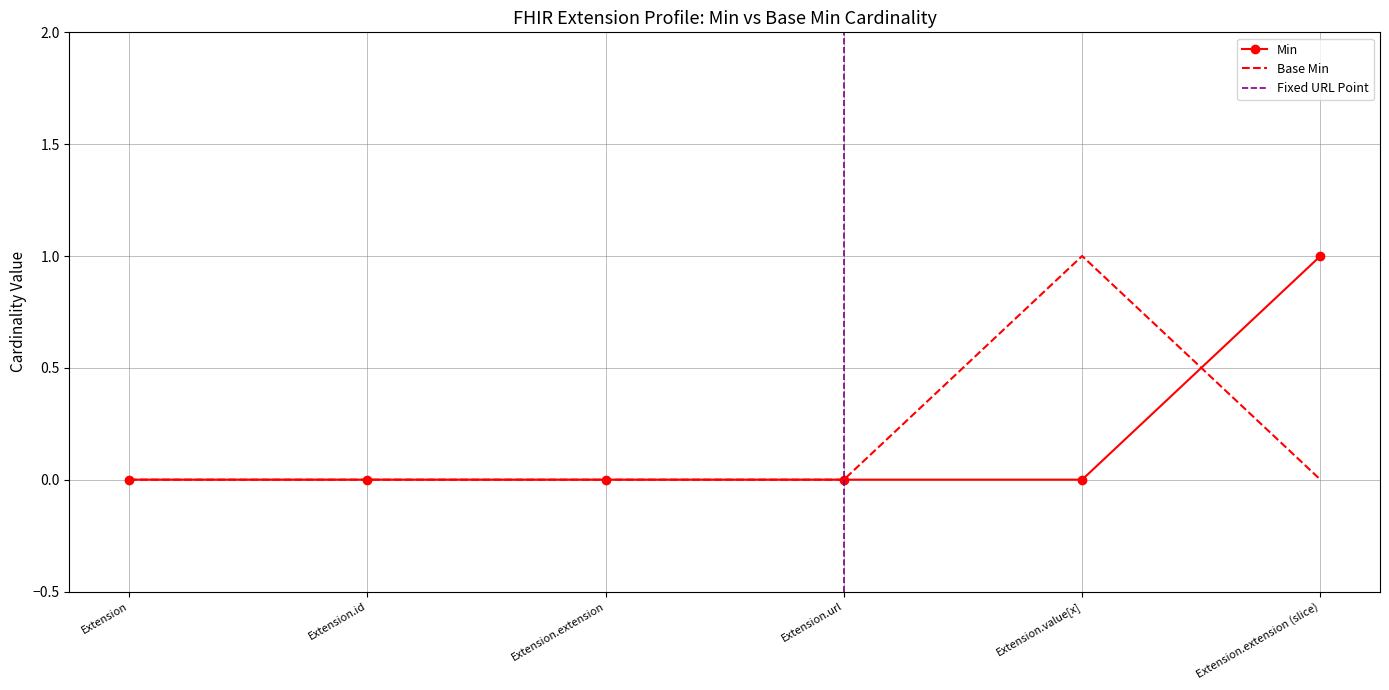

What is the difference between the maximum and minimum values in the Base Min series?

1